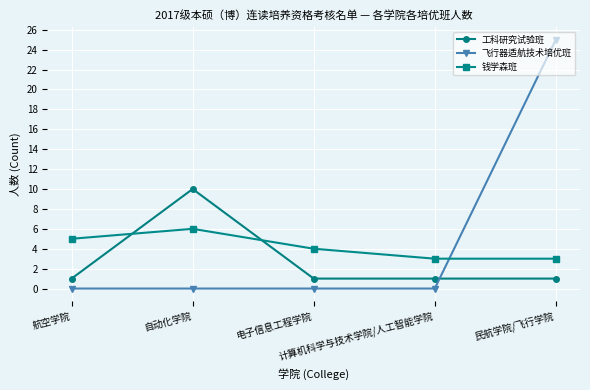

Where do 工科研究试验班 and 飞行器适航技术培优班 first cross each other?

计算机科学与技术学院/人工智能学院 and 民航学院/飞行学院